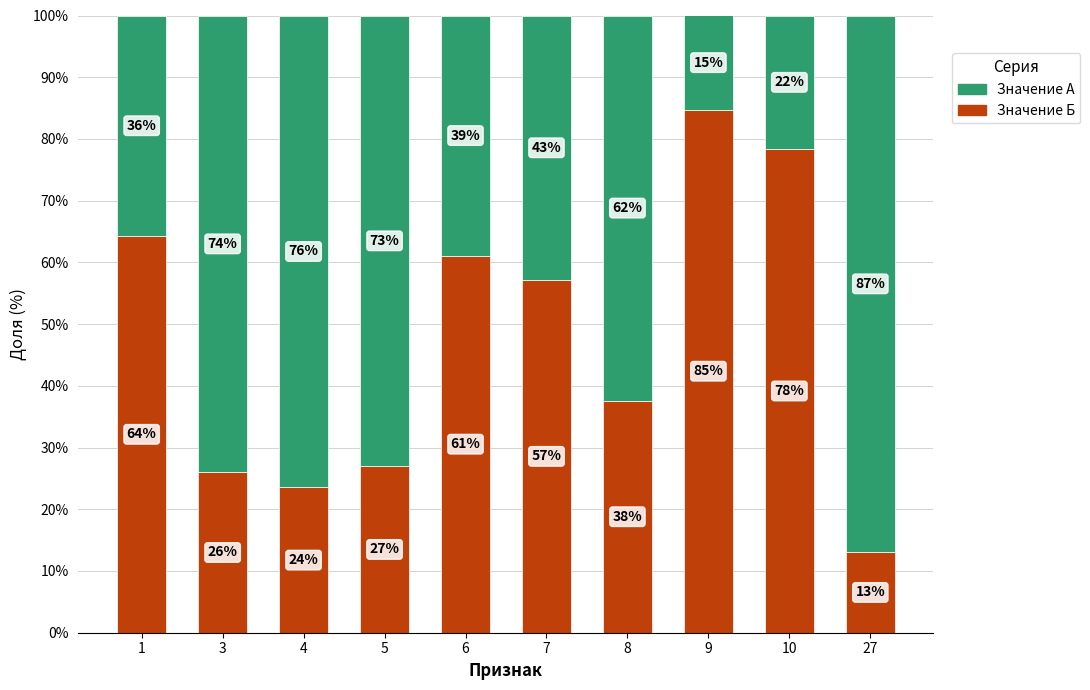

What is the total value across all series at 6?

100.0